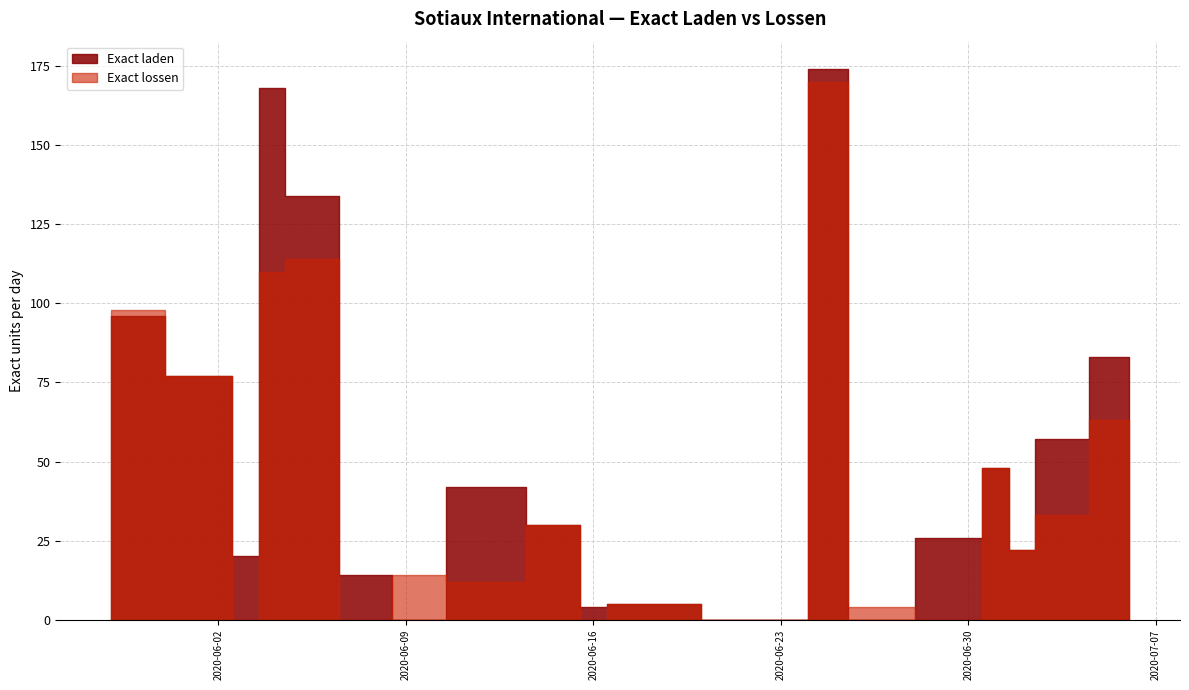

How many times do Exact laden and Exact lossen cross each other?

5